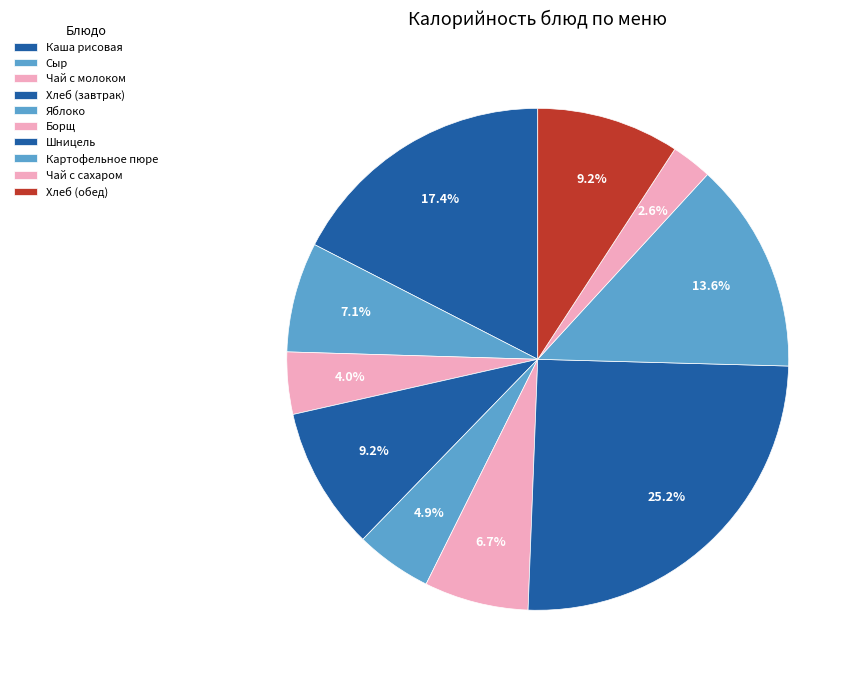

Which slice is the smallest?

Чай с сахаром